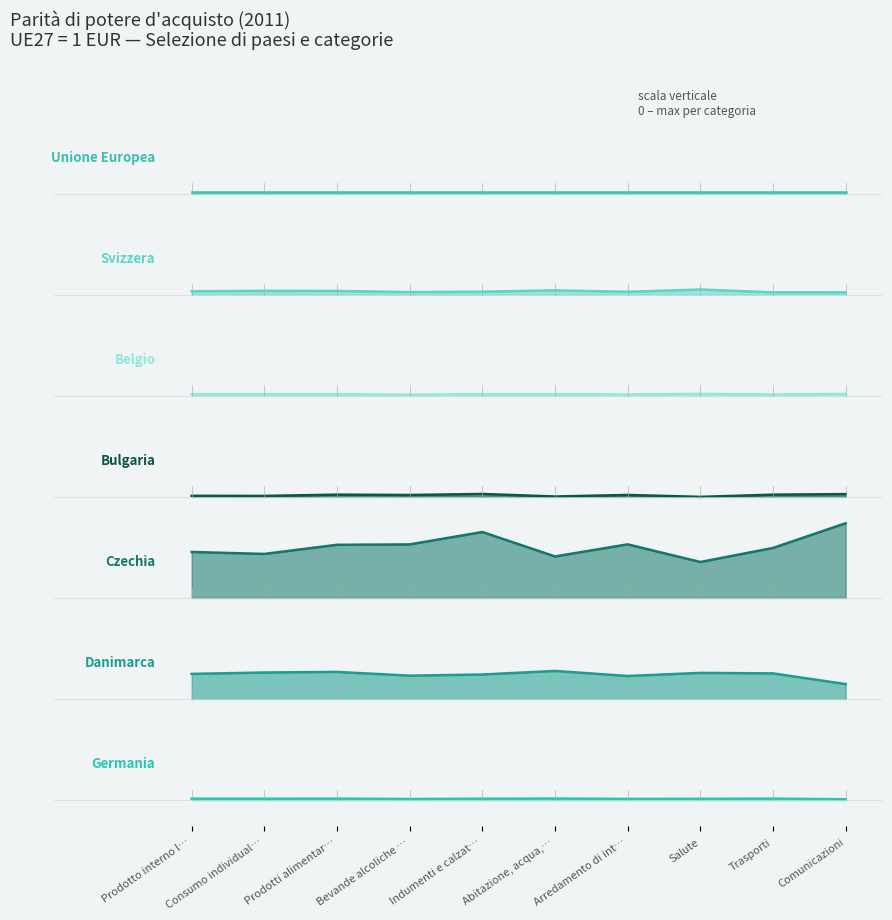

True or false: Germania and Danimarca cross at least once.

False